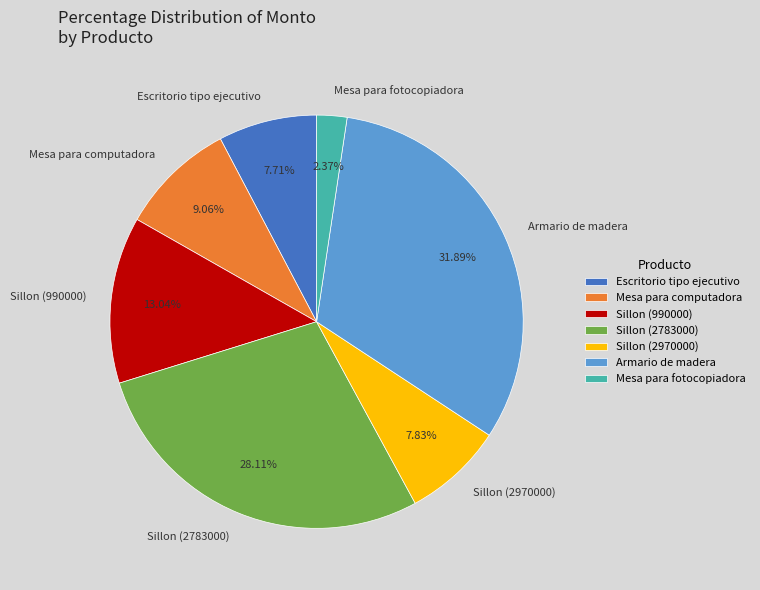

Does Sillon (990000) represent more than half of the total?

No